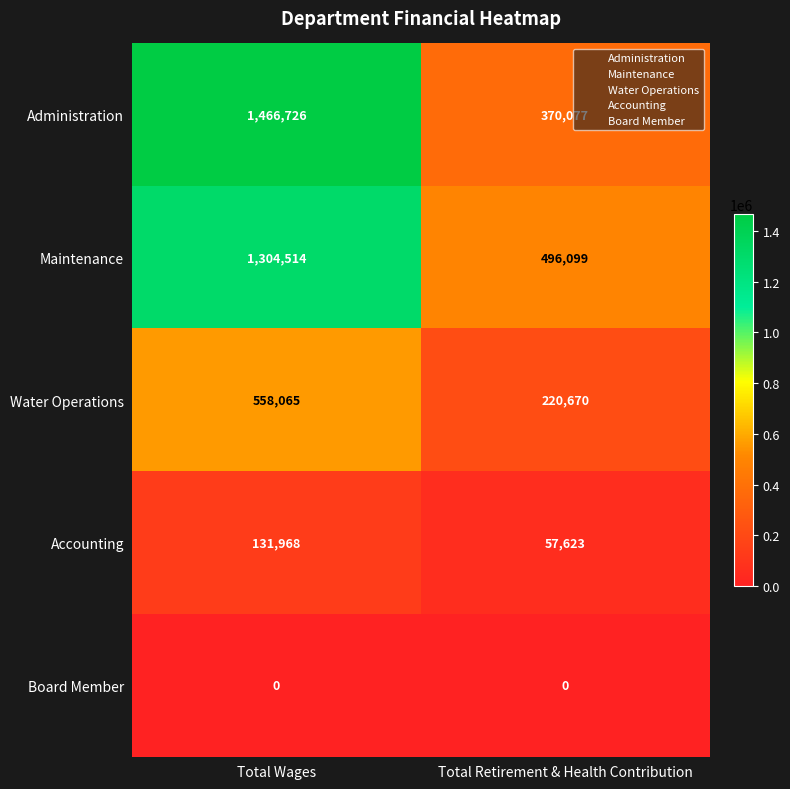

True or false: Water Operations has a value of 220670 at Total Retirement & Health Contribution.

True